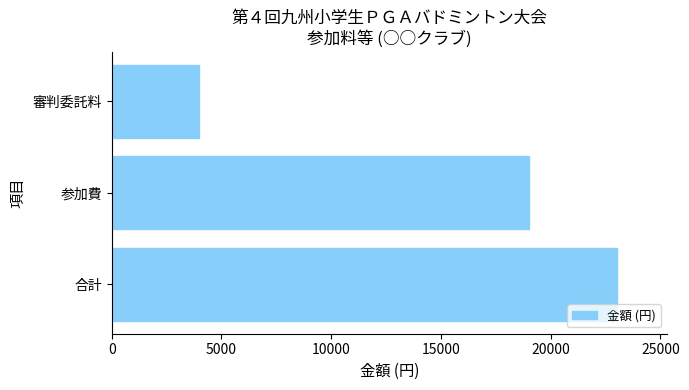

At which label is the value closest to 13500?

参加費